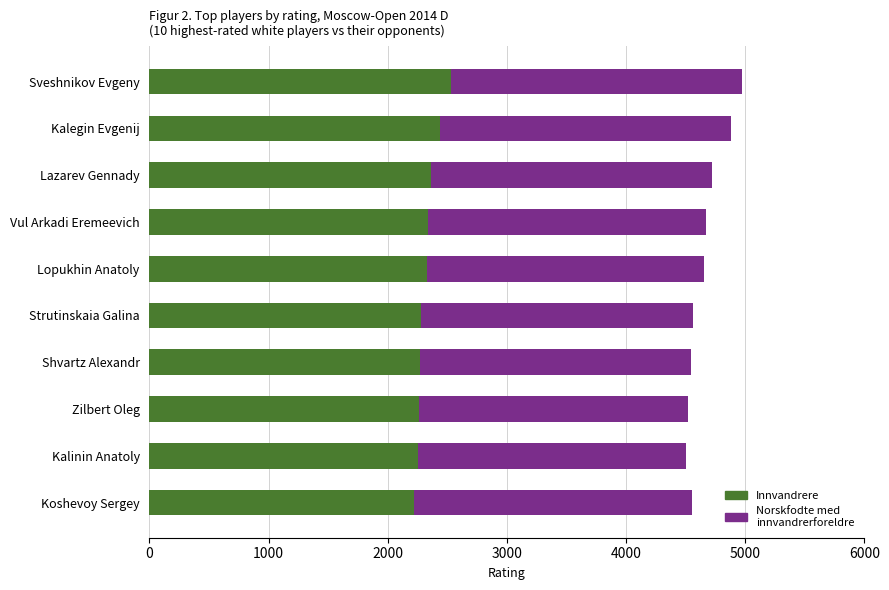

What is the difference between the Innvandrere values at Shvartz Alexandr and Sveshnikov Evgeny?

254